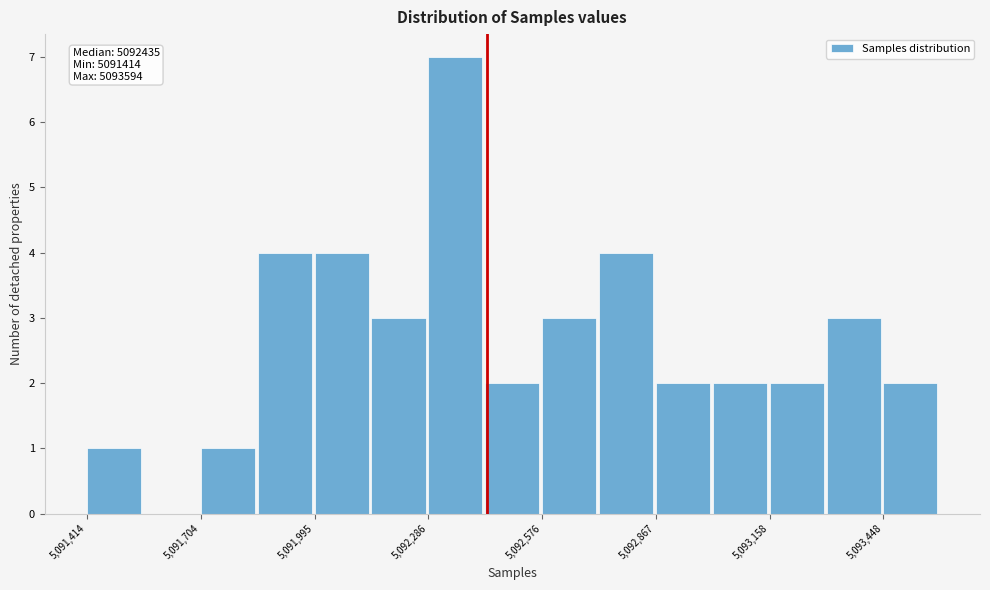

Read against the x-axis, roughly where is the centre of the tallest bar?

5092350